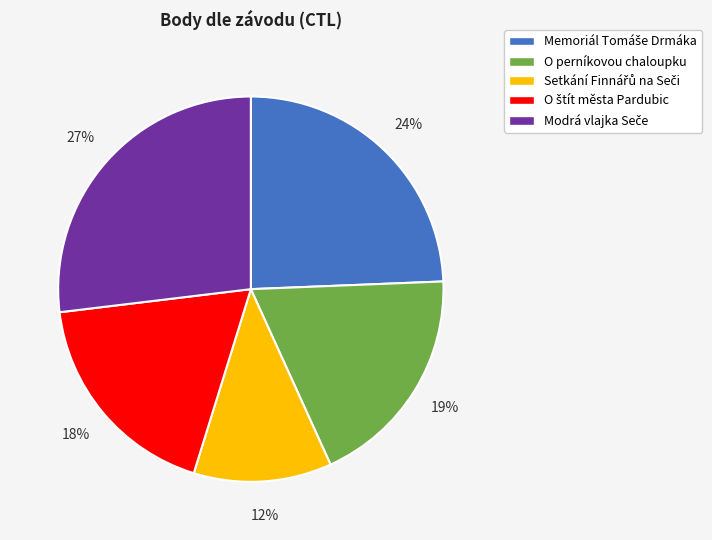

True or false: O perníkovou chaloupku accounts for 19% of the total.

True